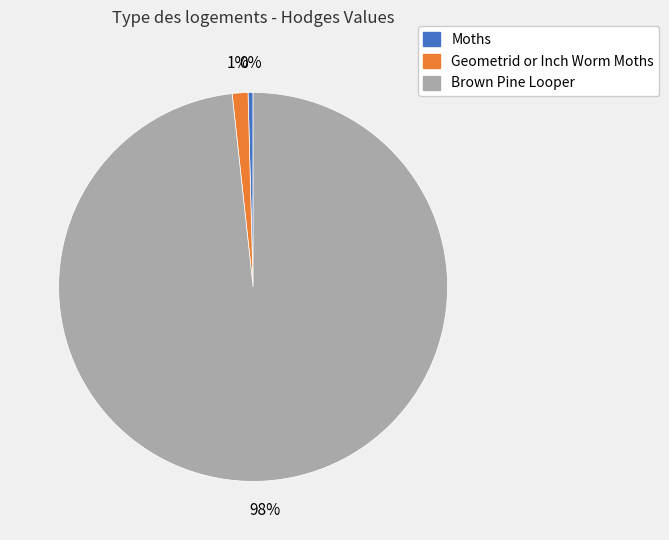

Combined, do Geometrid or Inch Worm Moths and Moths account for over 50%?

No